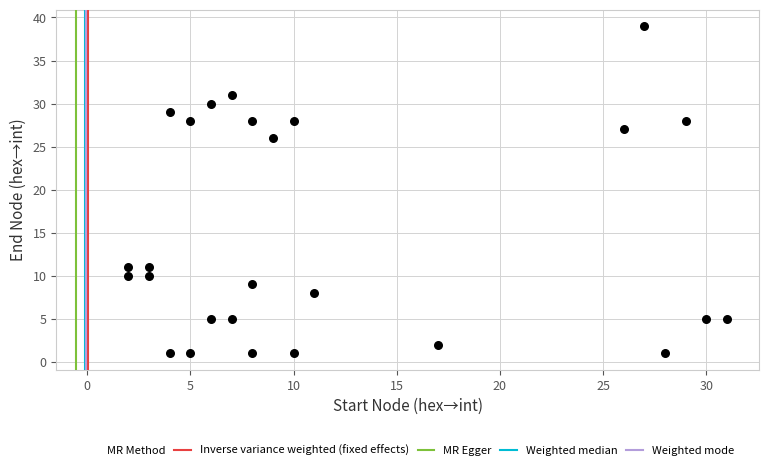

What Y value in the scatter plot is closest to 20?

26